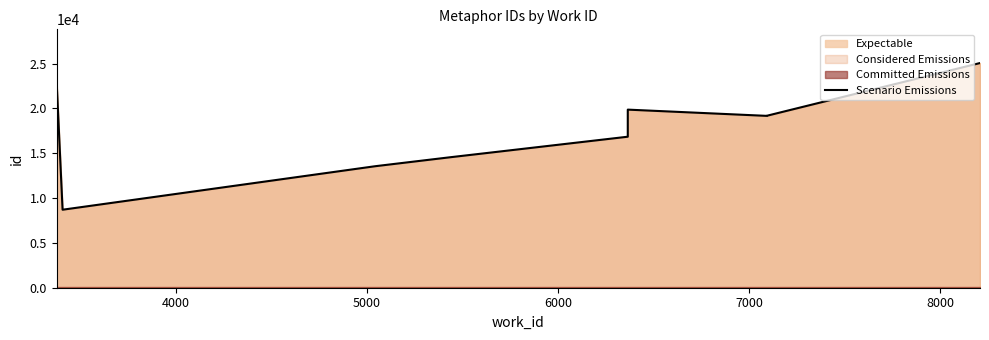

Does the chart display data point markers on the line(s)?

No